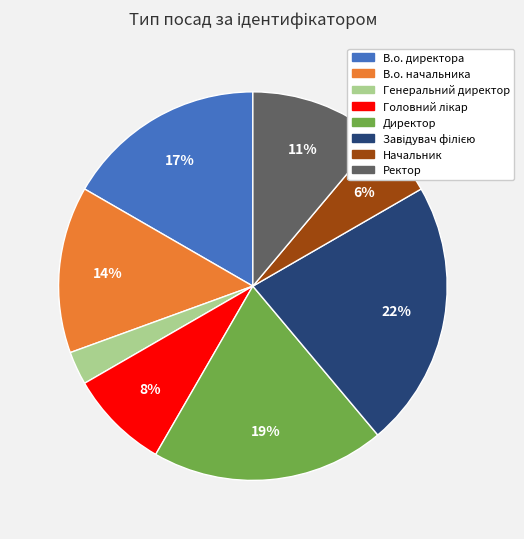

Count the number of slices in the pie.

8